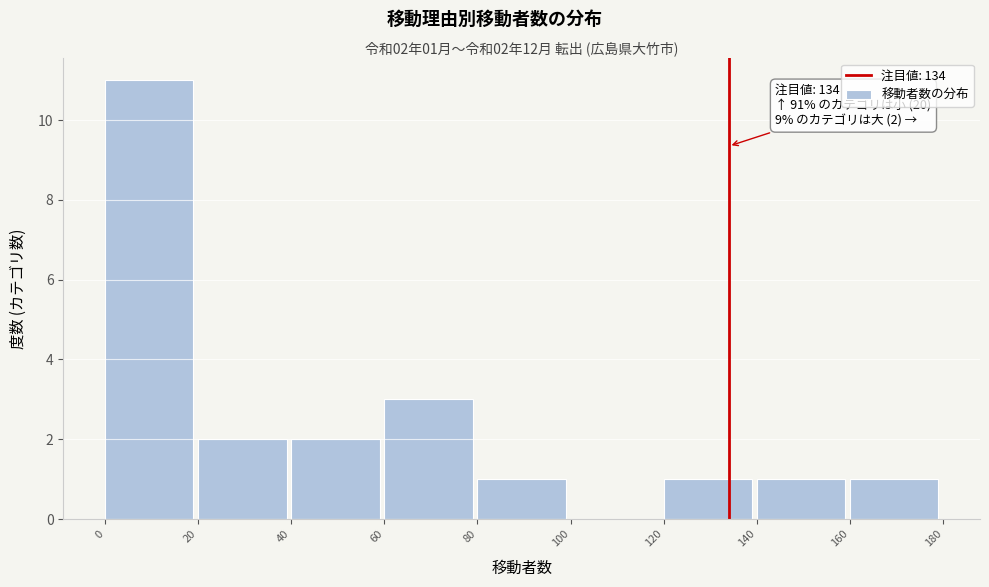

Which range on the x-axis has the tallest bar?

0 to 20